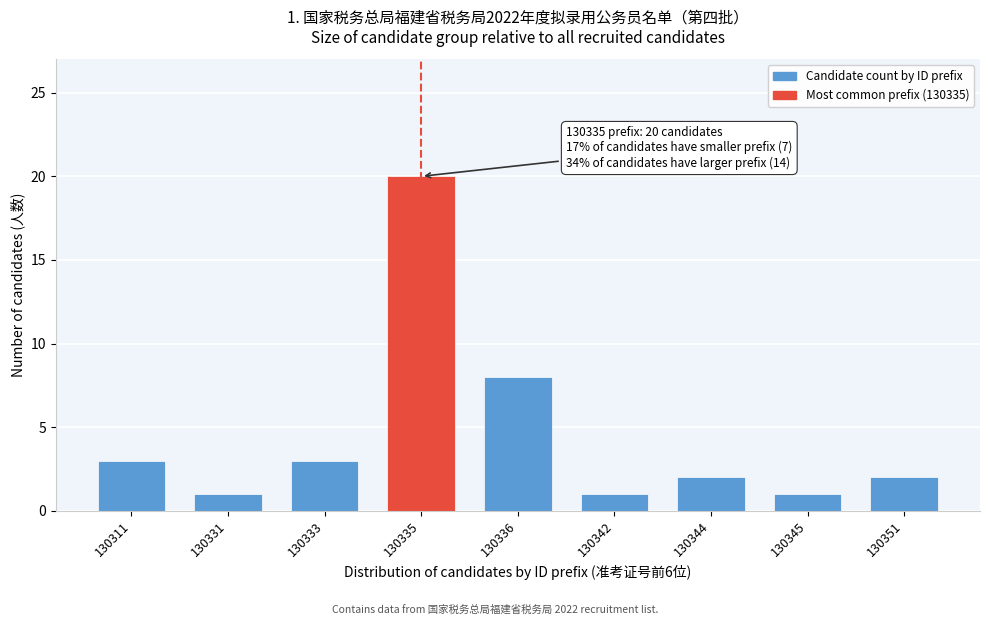

Reading left to right, list all the values displayed in this chart.

130311=3	130331=1	130333=3	130335=20	130336=8	130342=1	130344=2	130345=1	130351=2